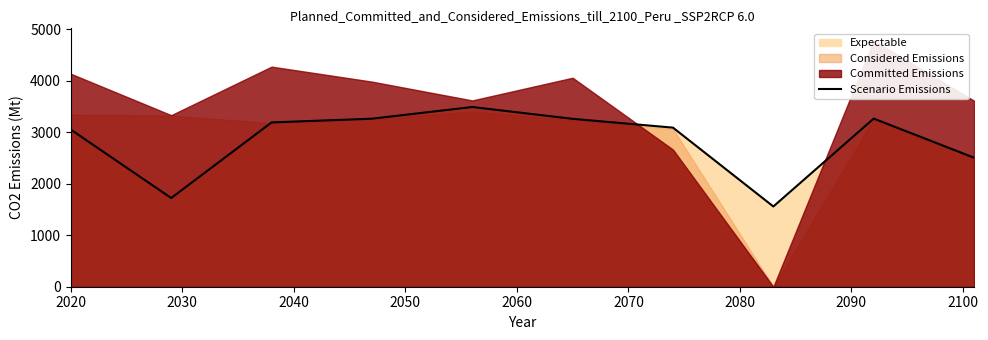

Is it true that the value at 2020 is 3053.1?

True